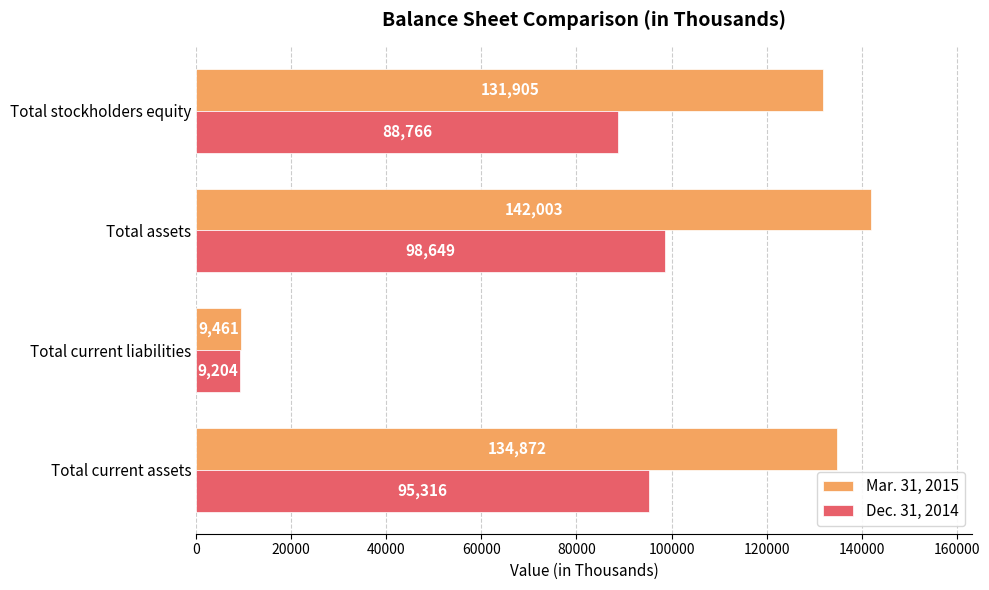

True or false: Dec. 31, 2014 has a value of 95316 at Total current assets.

True